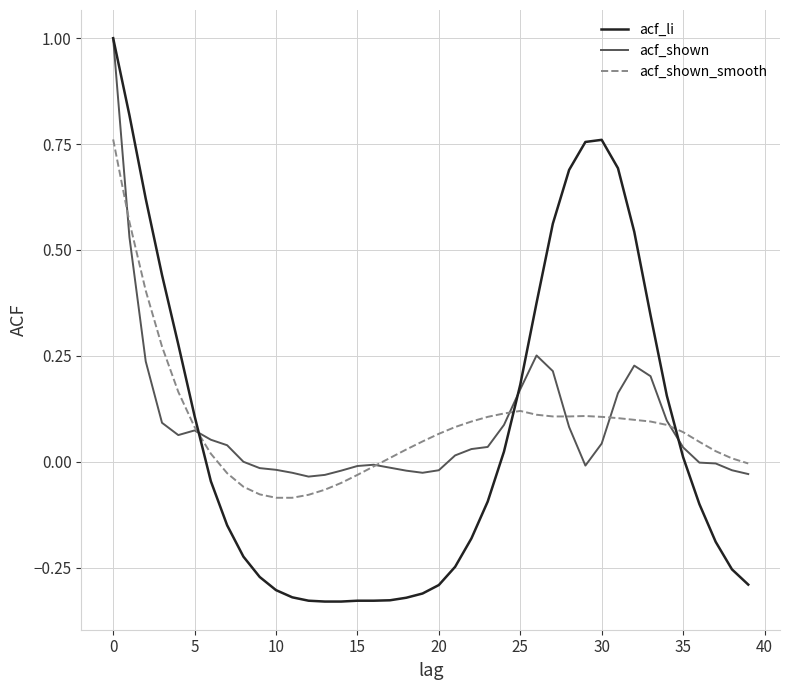

What is the highest value of the acf_shown series?

1.0